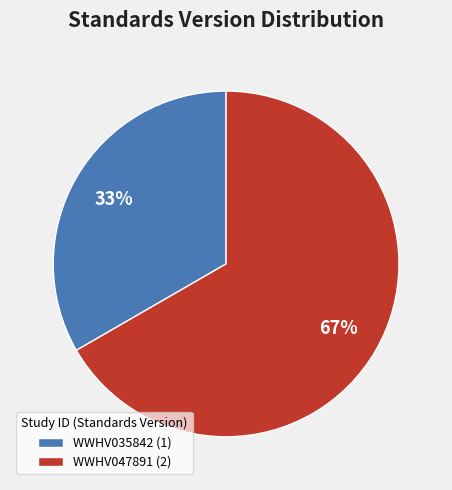

Rank the categories by value from highest to lowest.

WWHV047891, WWHV035842